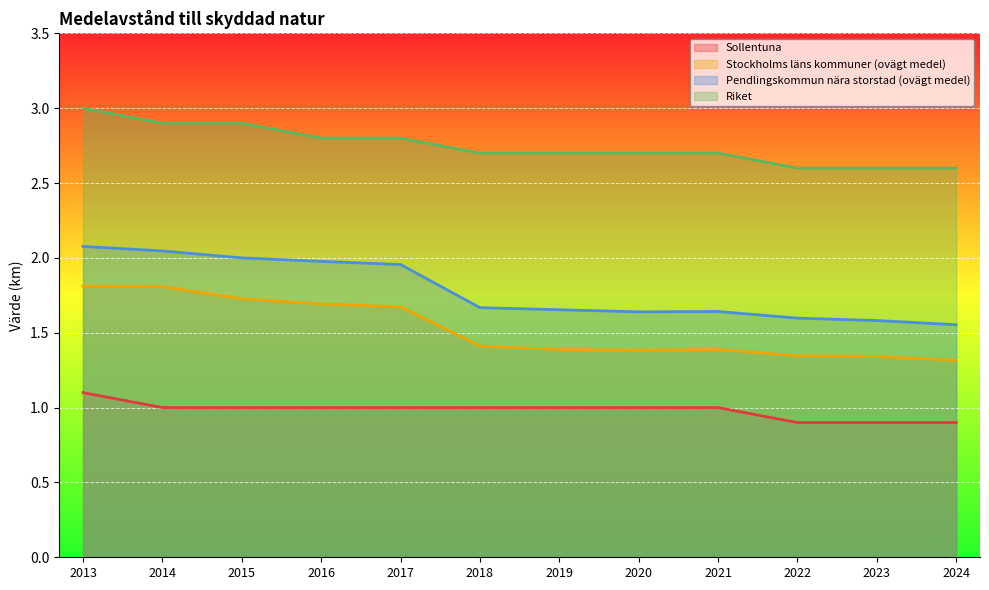

How many Sollentuna values are between 1 and 2?

9